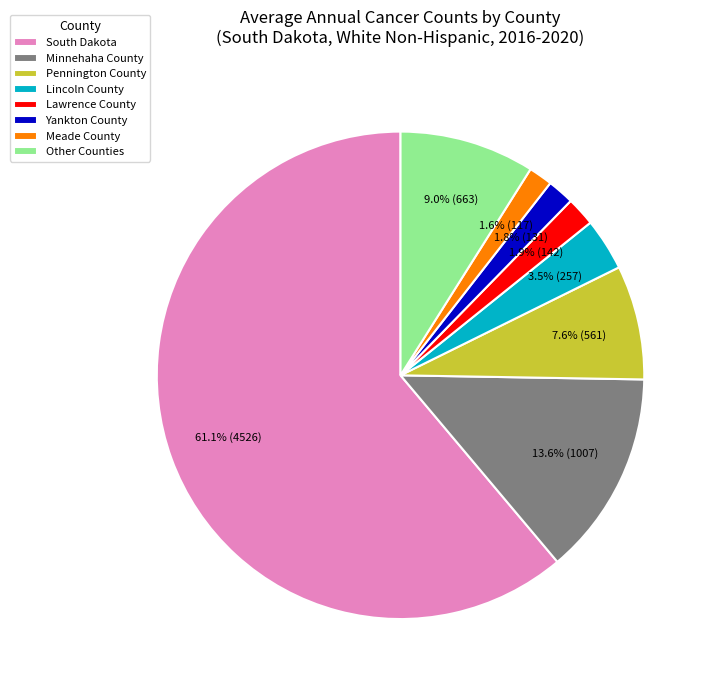

How many segments does this pie chart have?

8